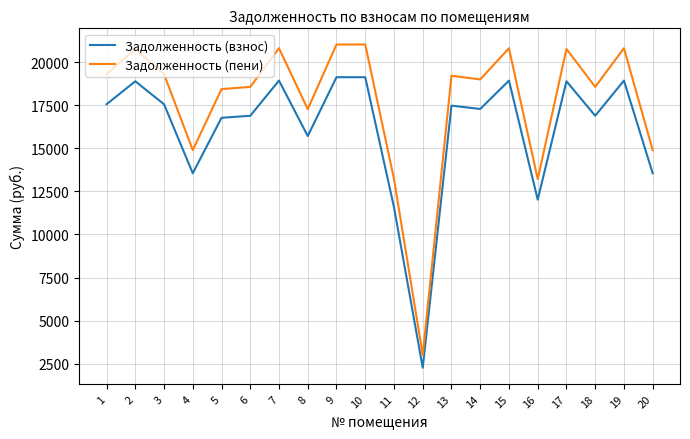

What is the approximate value of Задолженность (взнос) at 2?

18897.6